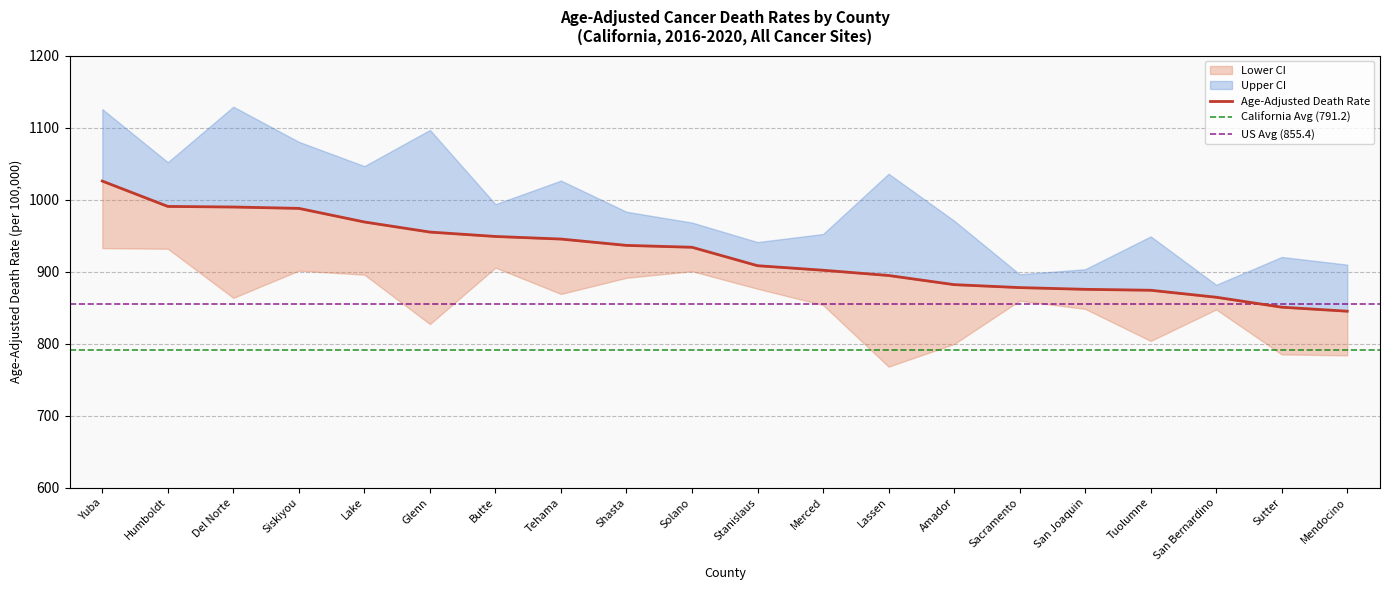

Rank the series by their average value, from lowest to highest.

Lower CI, Age-Adjusted Death Rate, Upper CI